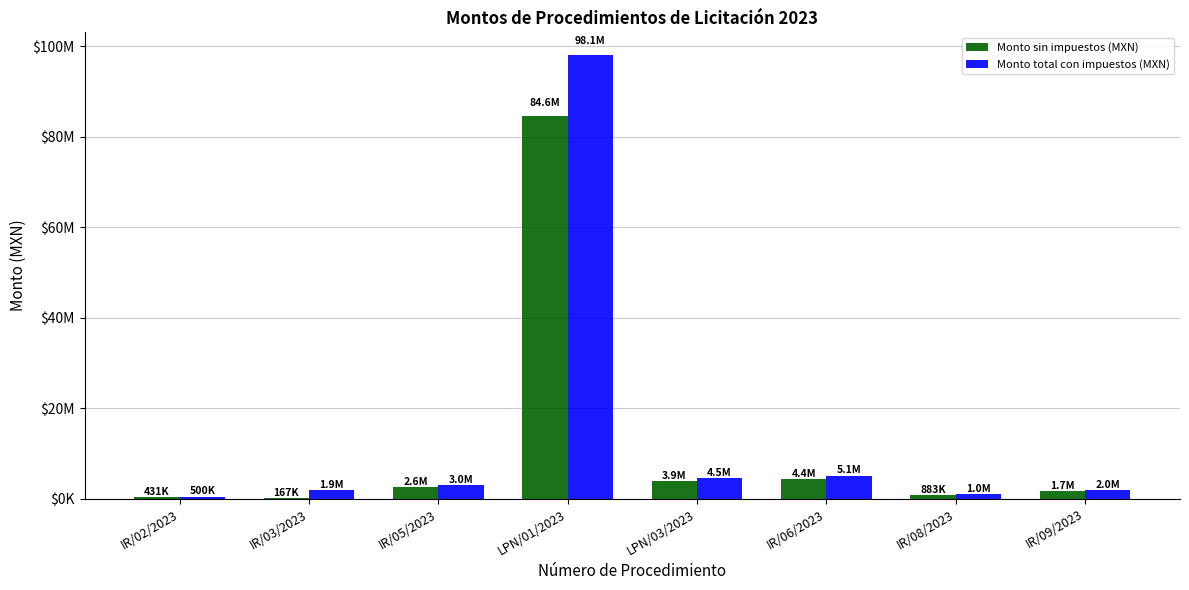

At which category is the sum across all series the highest?

LPN/01/2023